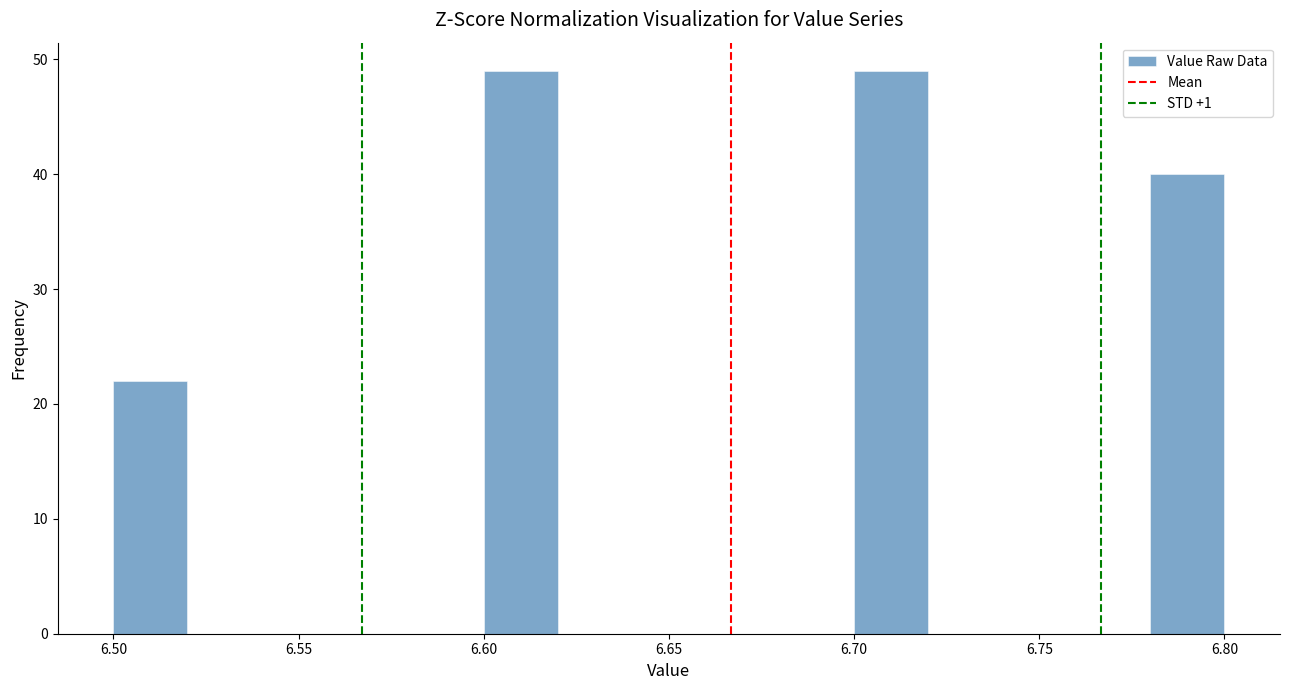

Reading left to right, list every bar in this chart as the range it spans on the x-axis followed by its height. The values are not printed on the chart, so give them approximately, as read against the axis.

6.50 to 6.52: 22
6.52 to 6.54: 0
6.54 to 6.56: 0
6.56 to 6.58: 0
6.58 to 6.60: 0
6.60 to 6.62: 49
6.62 to 6.64: 0
6.64 to 6.66: 0
6.66 to 6.68: 0
6.68 to 6.70: 0
6.70 to 6.72: 49
6.72 to 6.74: 0
6.74 to 6.76: 0
6.76 to 6.78: 0
6.78 to 6.80: 40